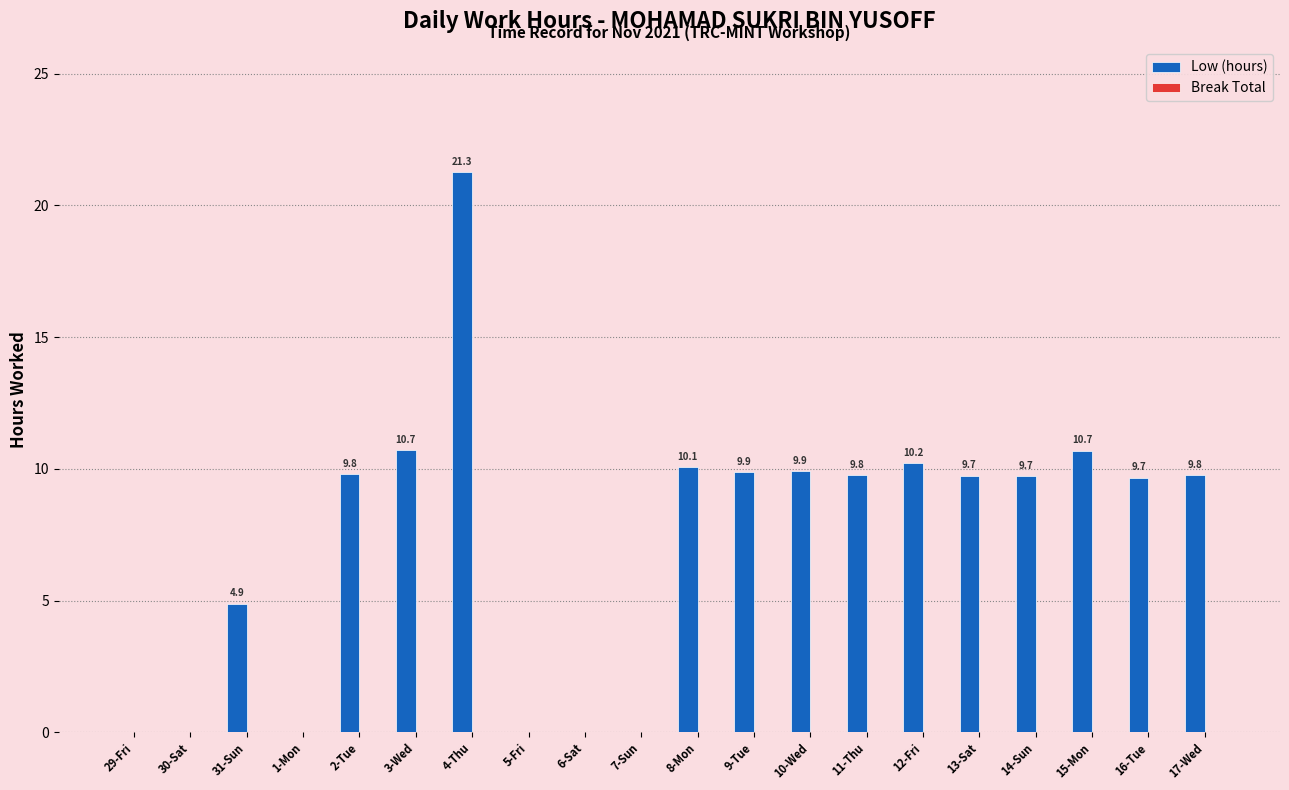

Between 2-Tue and 3-Wed, which is larger?

3-Wed